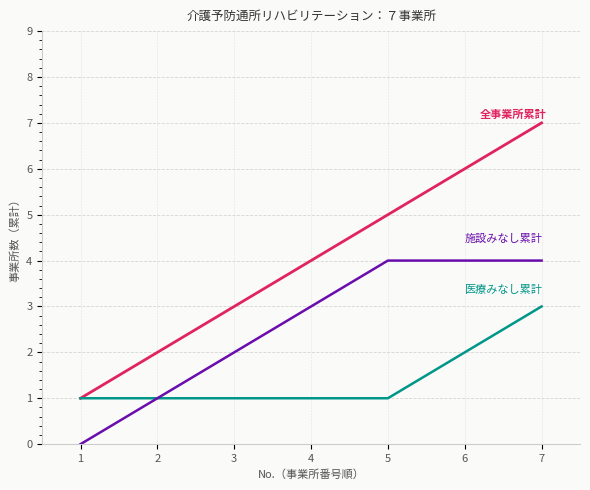

At which category is the sum across all series the highest?

7